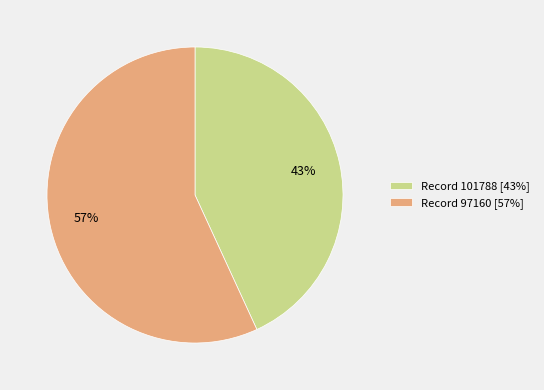

Which category has the biggest portion of the pie?

Record 97160 [57%]